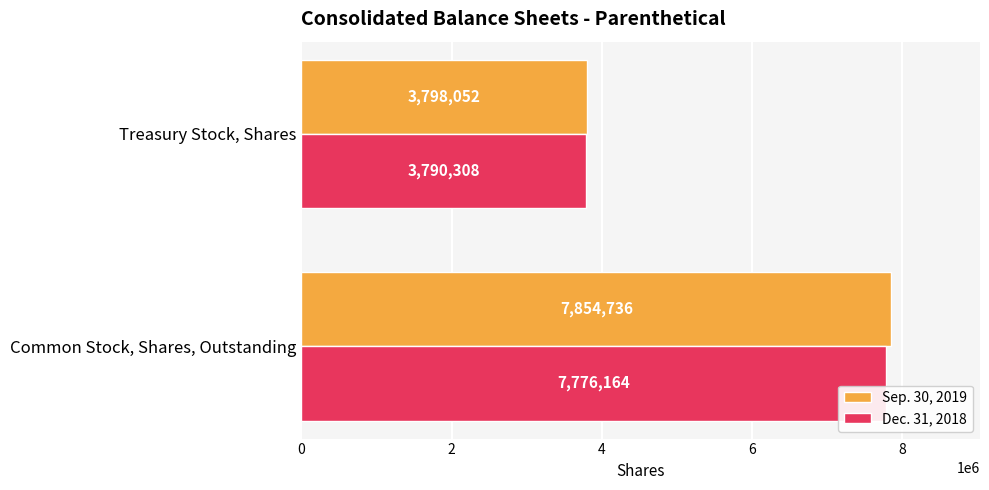

What are all the series names shown in the legend?

Sep. 30, 2019, Dec. 31, 2018